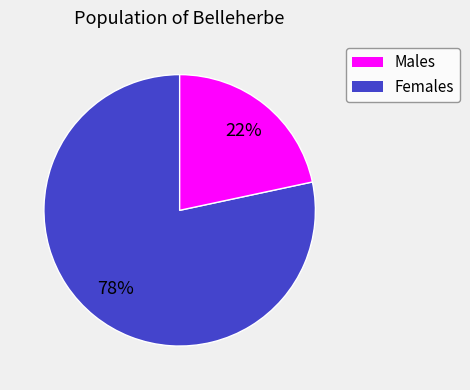

To the nearest percent, what is the average slice percentage?

50%